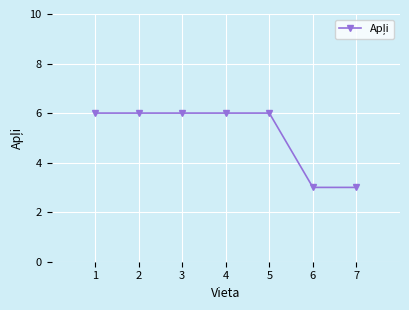

The chart shows a value of 10 at 3. True or false?

False